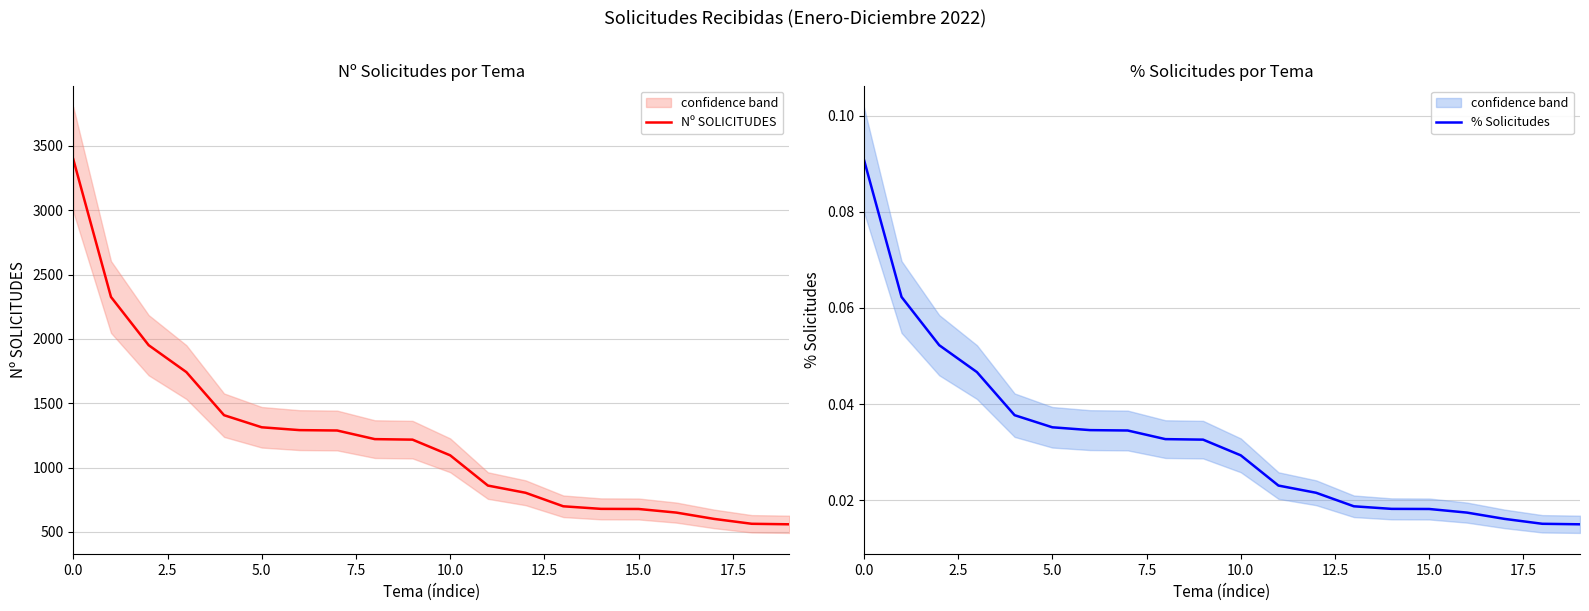

What is the greatest value displayed?

3396.0